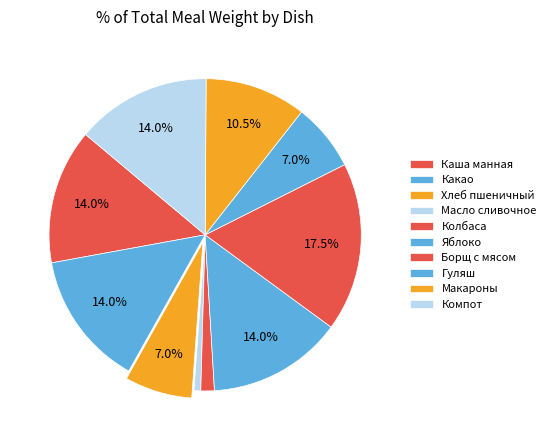

Count the number of slices in the pie.

10